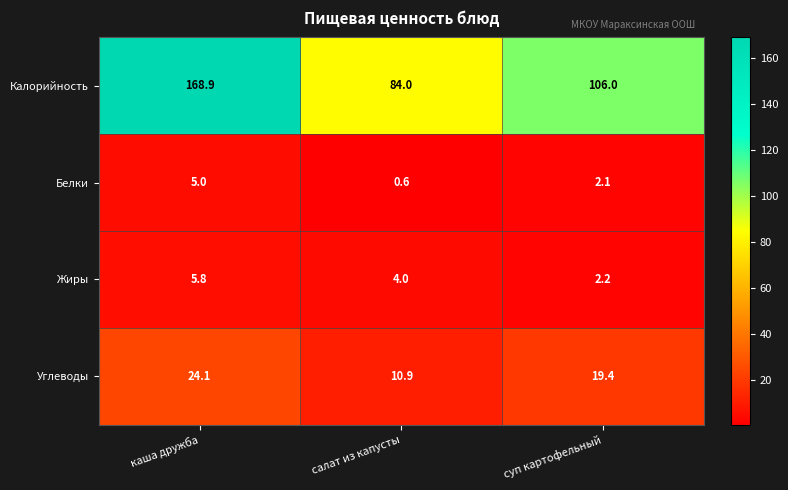

What is the difference between the maximum and minimum values in the Белки series?

4.4